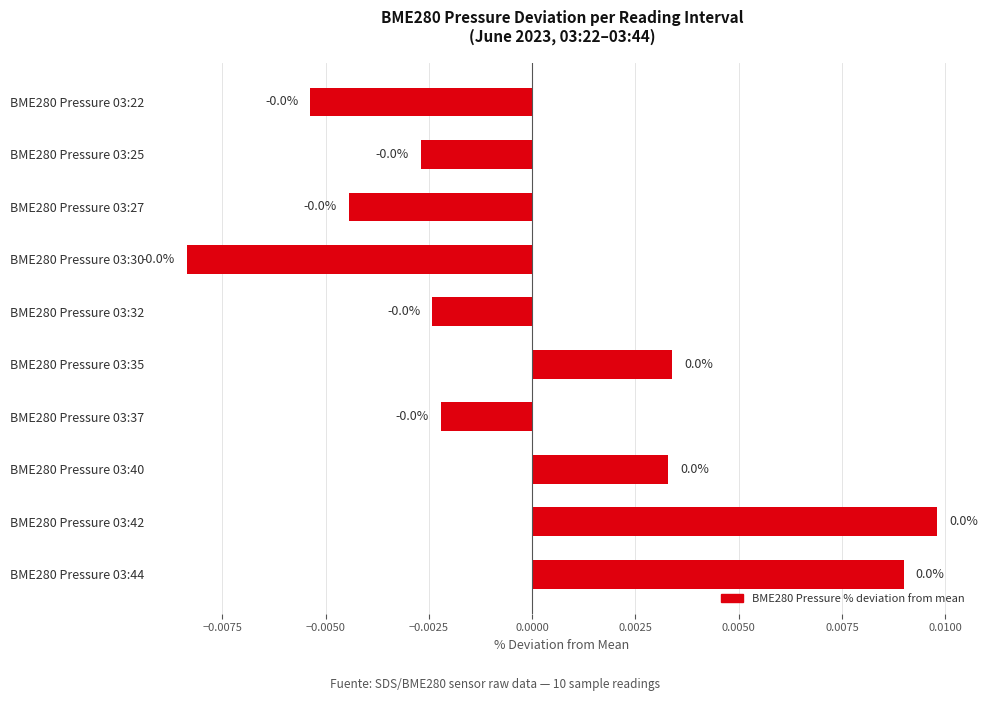

Are the bars horizontal?

Yes